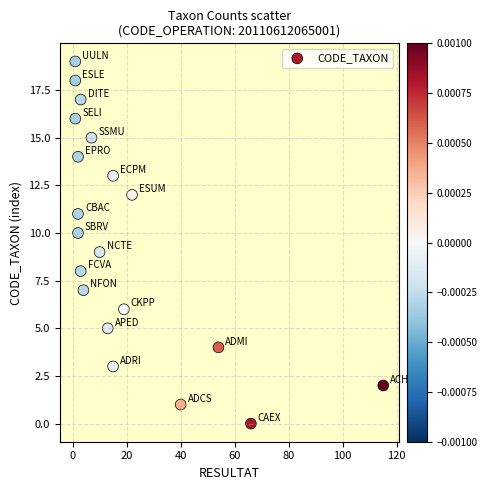

What is the range of X values (max minus min)?

114